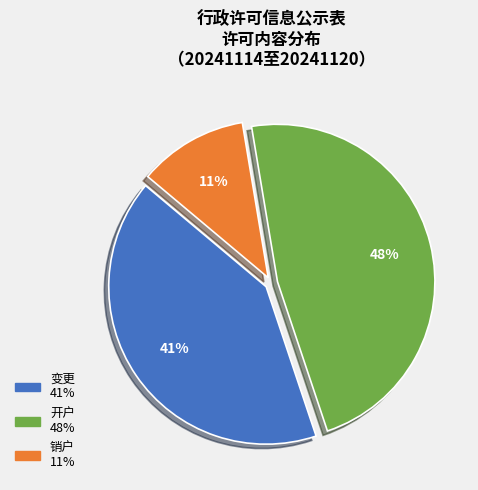

What is the smallest slice in the pie chart?

销户